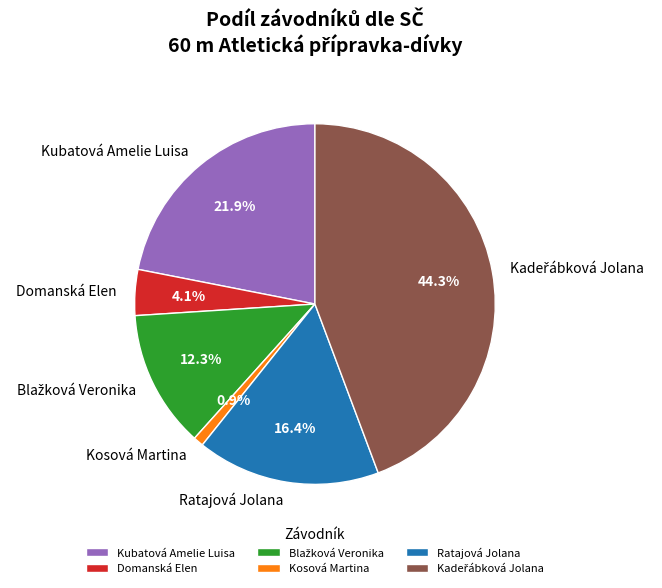

Is there a majority slice in this chart?

No